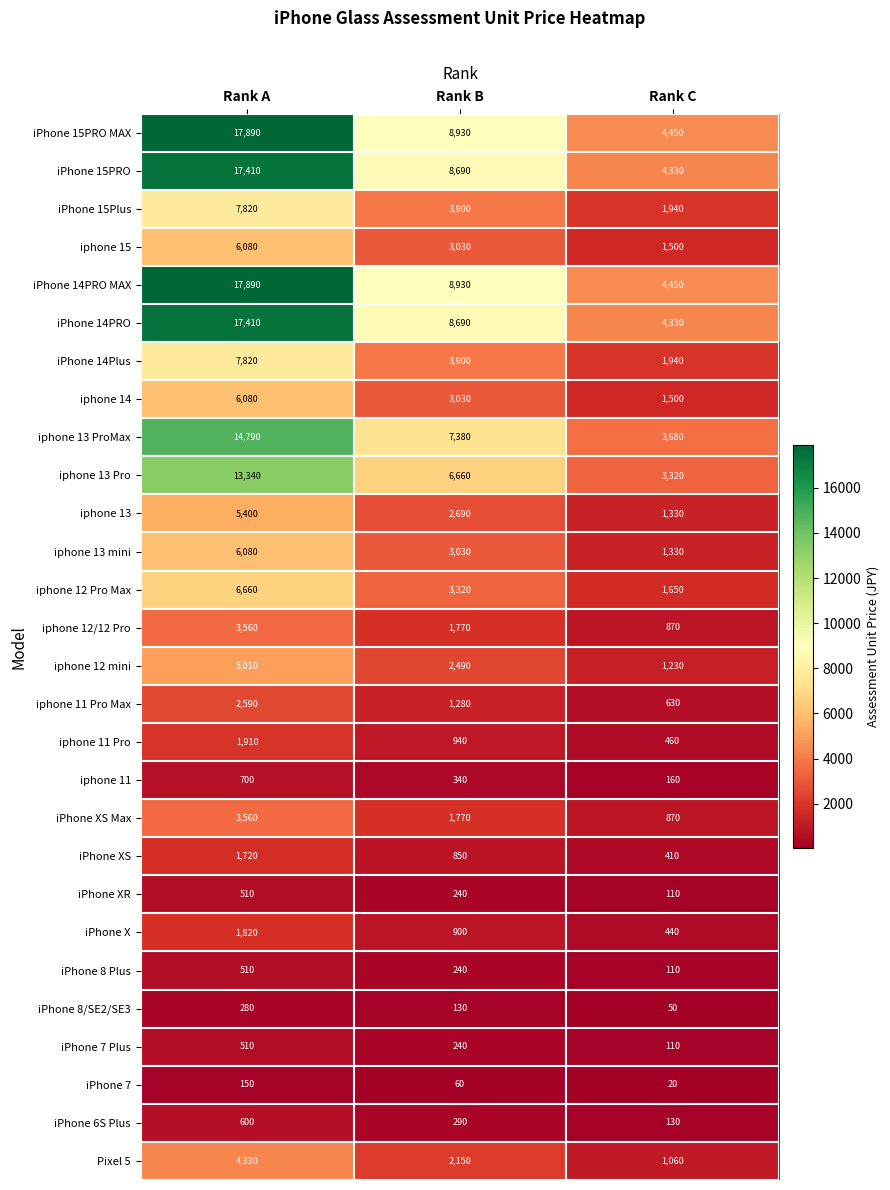

At which category is the sum across all series the highest?

Rank A